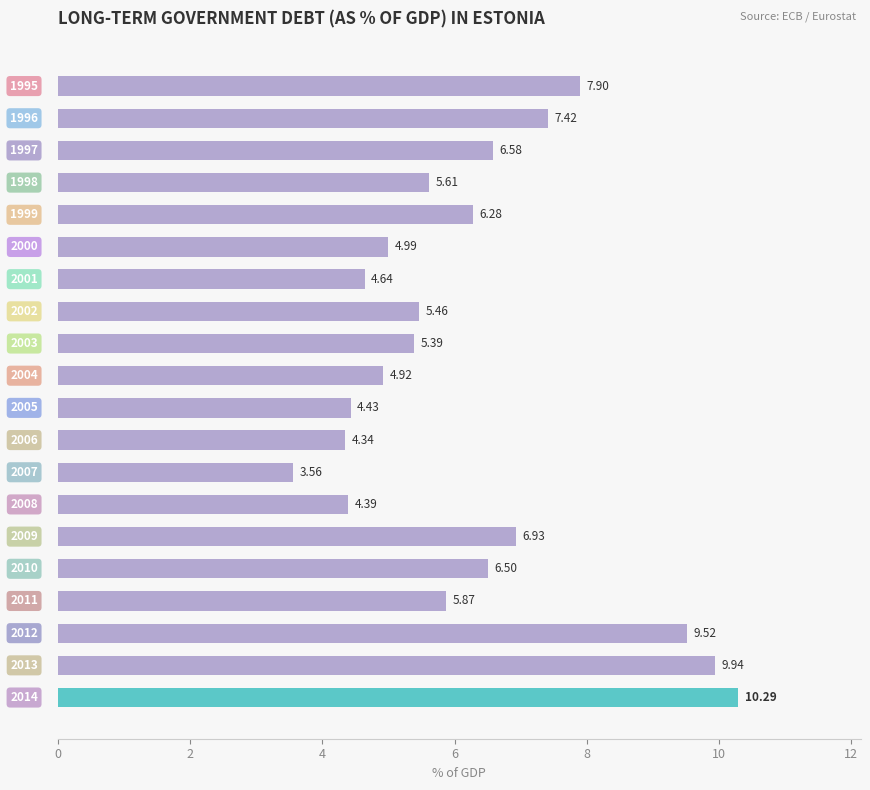

What is the average value?

6.2